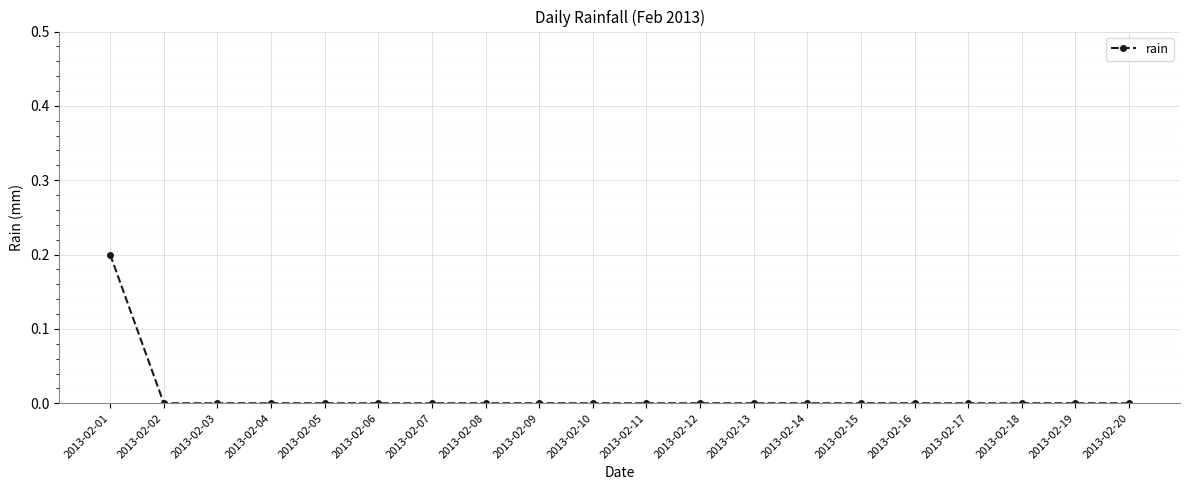

What is the sum of all values?

0.2